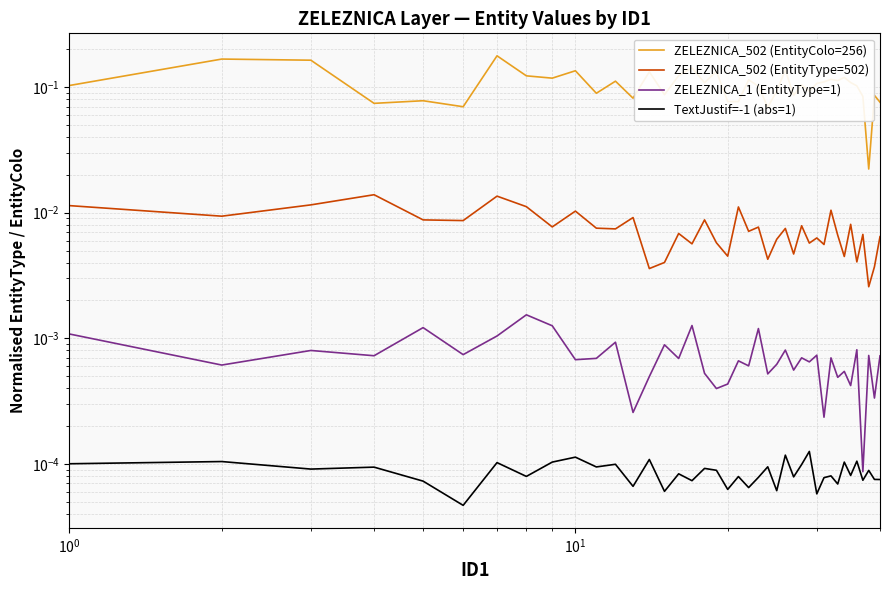

True or false: ZELEZNICA_1 (EntityType=1) and ZELEZNICA_502 (EntityColo=256) cross at least once.

False